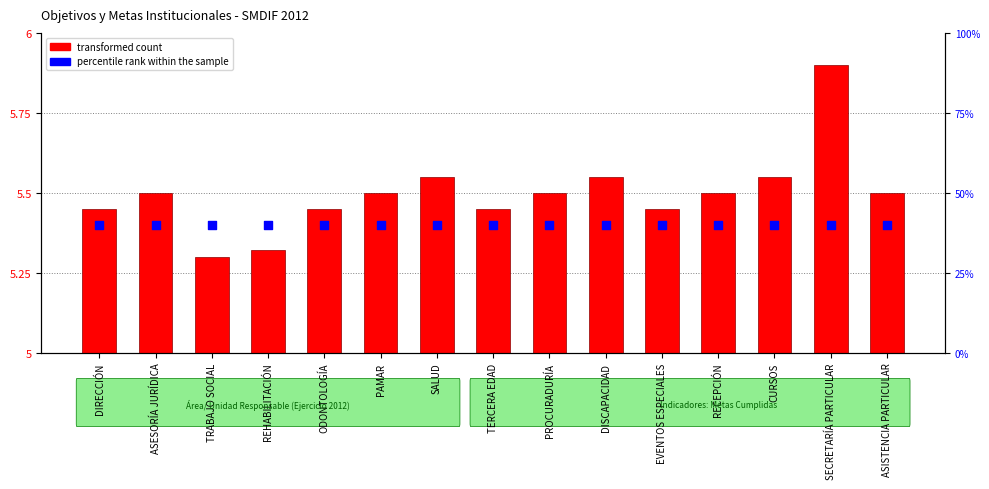

Which series reaches the minimum Y coordinate?

transformed count